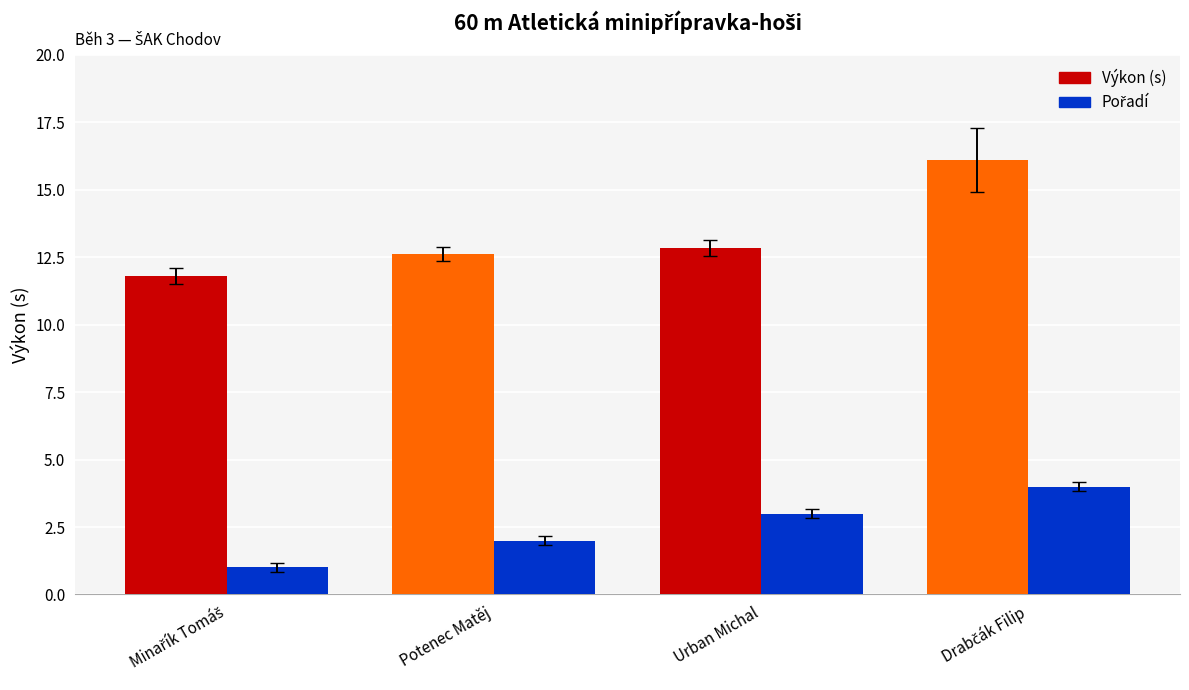

How many groups of bars are there?

4